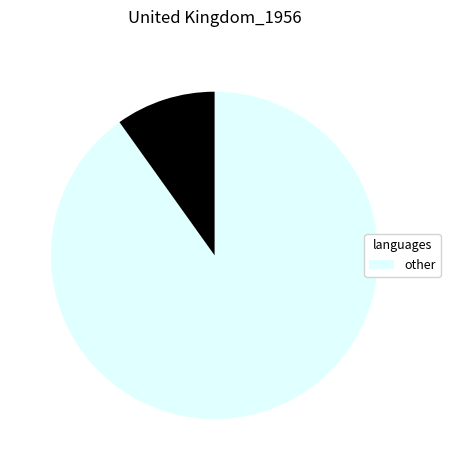

Does any single category account for the majority?

Yes